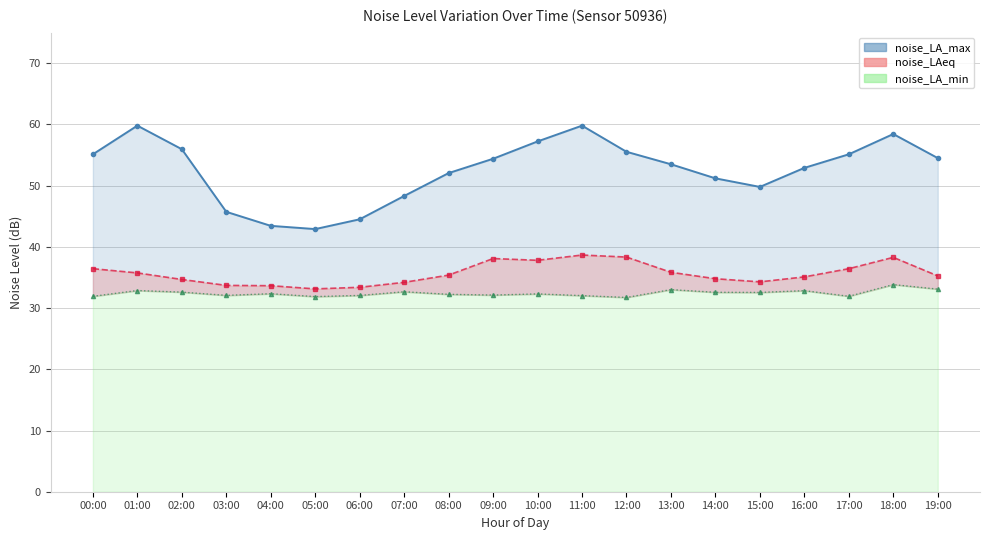

What is the label of the 2nd point from the right?

18:00